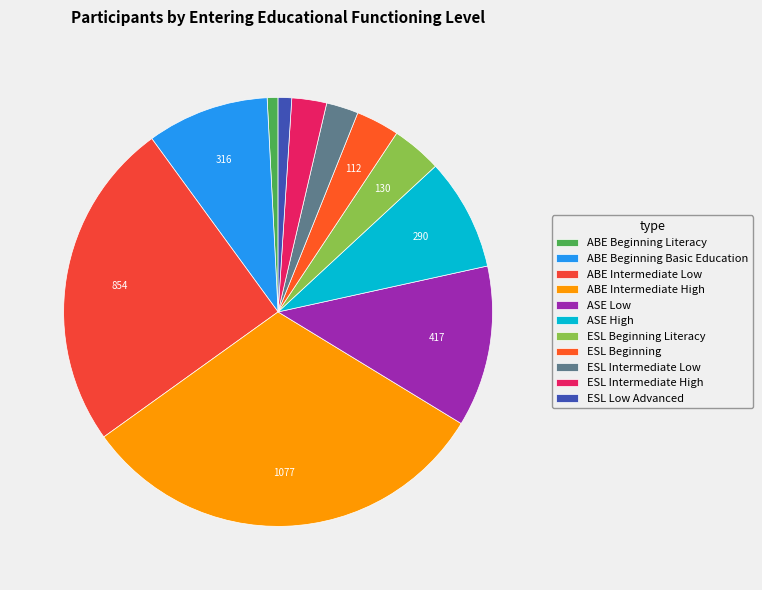

To the nearest percent, what is the difference between the largest and smallest slice percentages?

31%